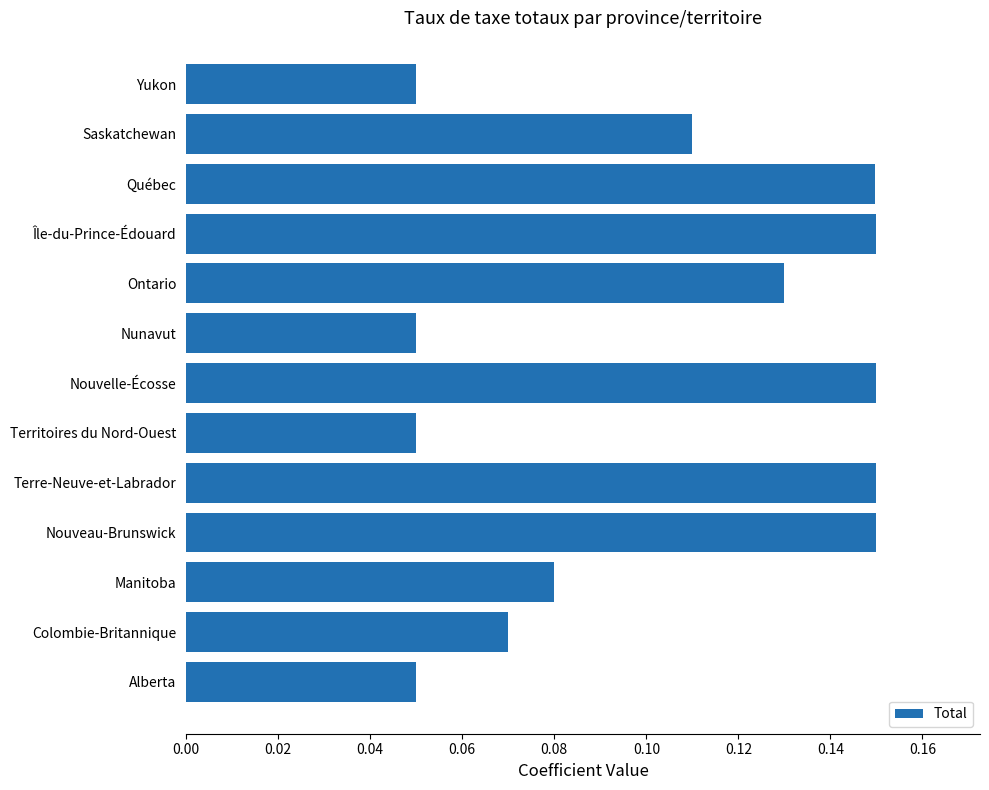

The value at Ontario is 0.2. True or false?

False